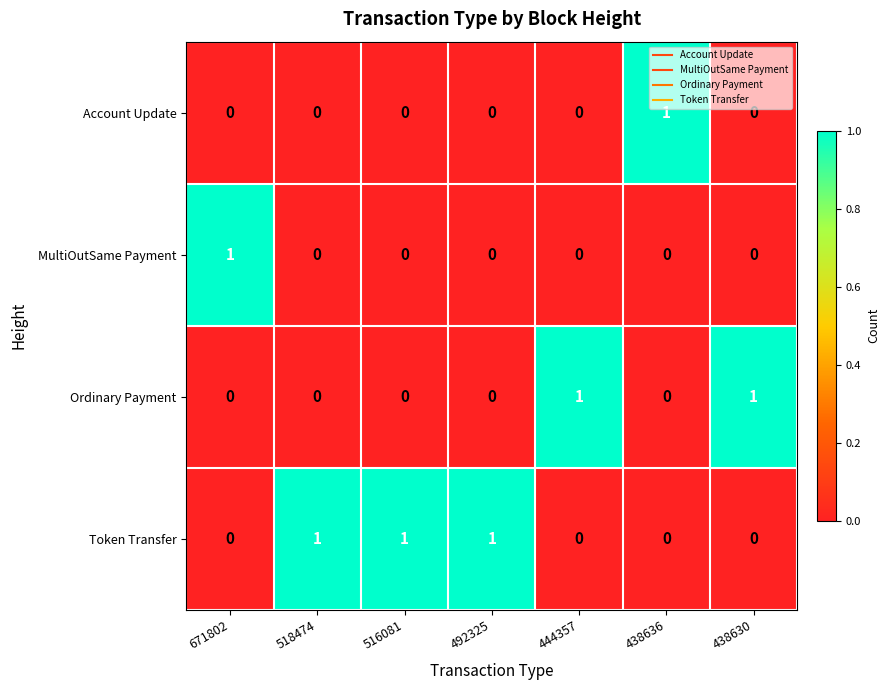

Count the number of data series in this chart.

4